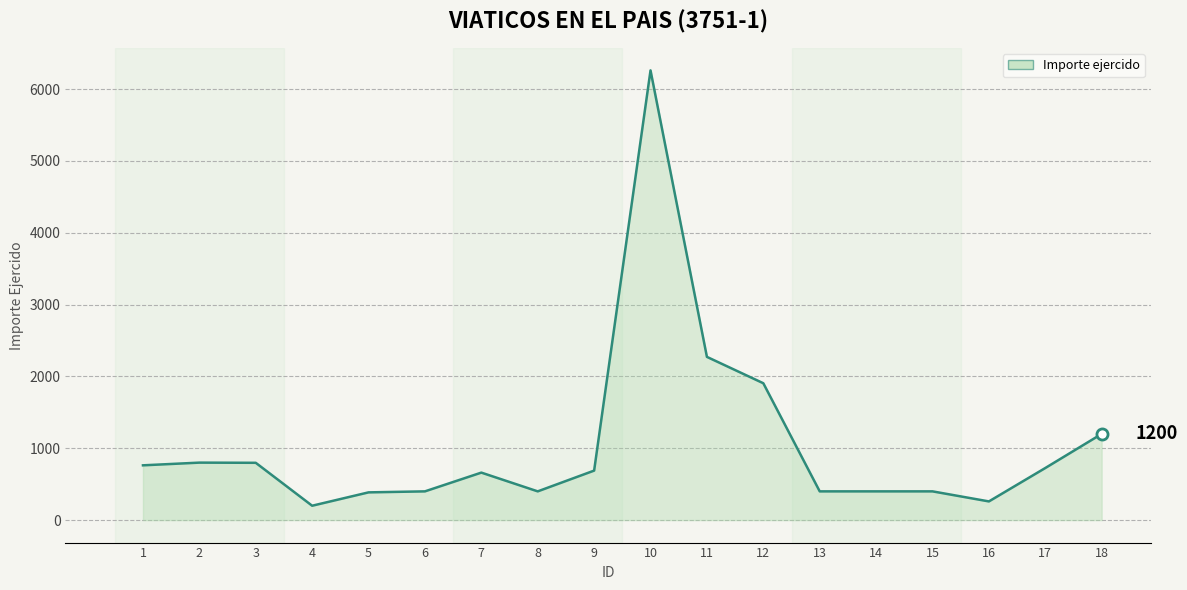

What is the difference between the maximum and minimum values?

6060.0